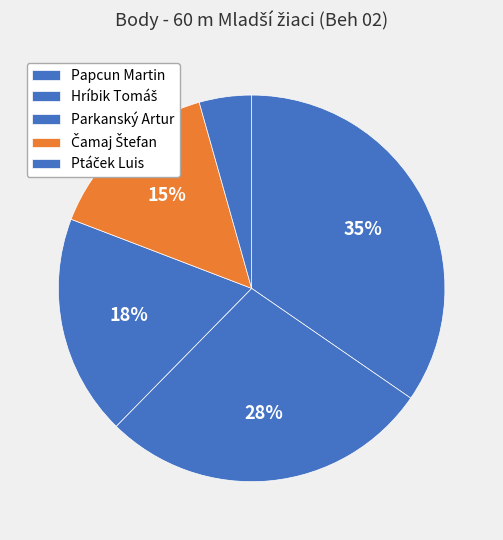

True or false: Ptáček Luis accounts for 1% of the total.

False